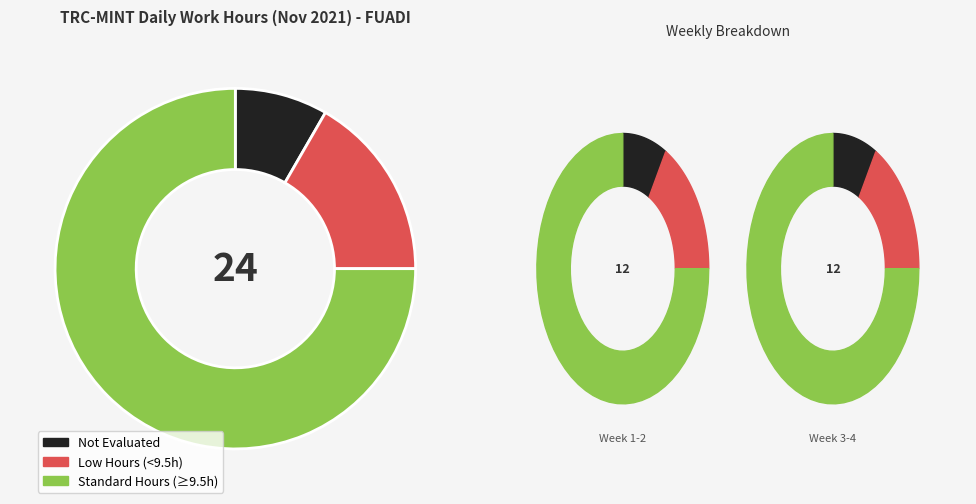

Do Standard Hours (≥9.5h) and Not Evaluated together represent more than half of the pie?

Yes